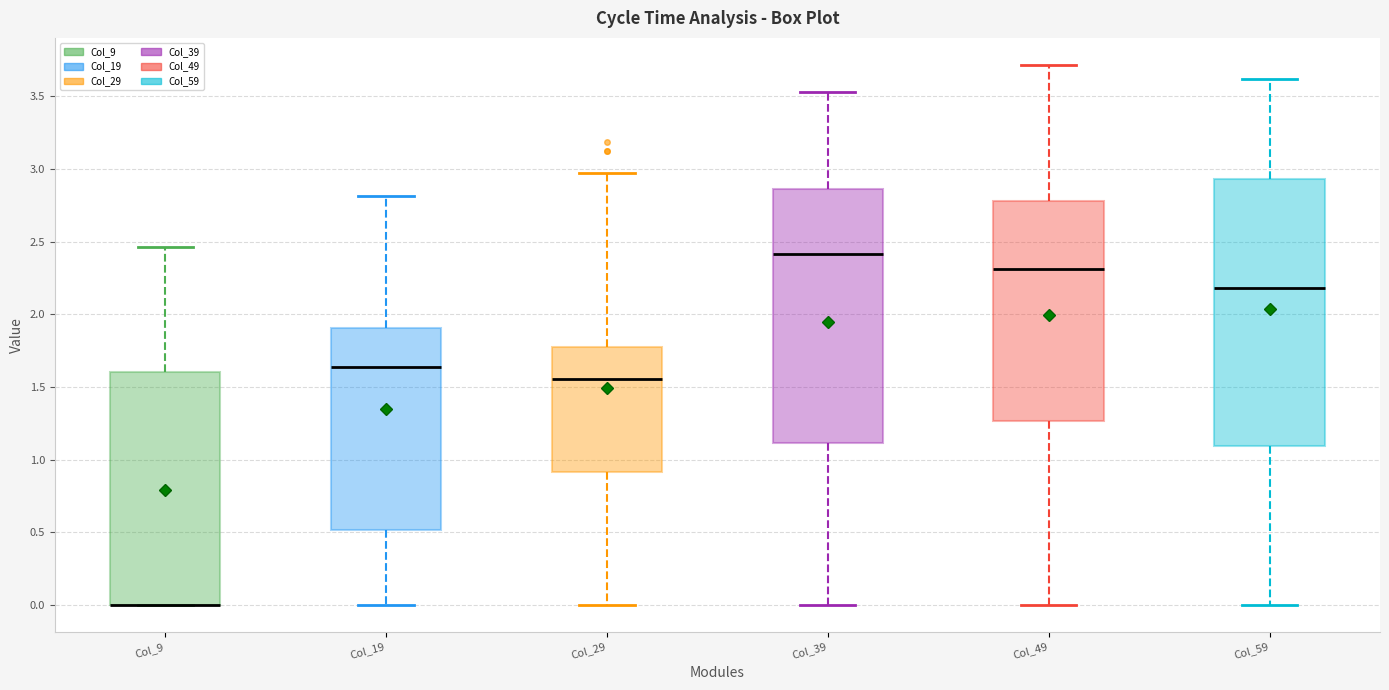

Comparing the boxes themselves (not the whiskers), which one is the tallest?

Col_59